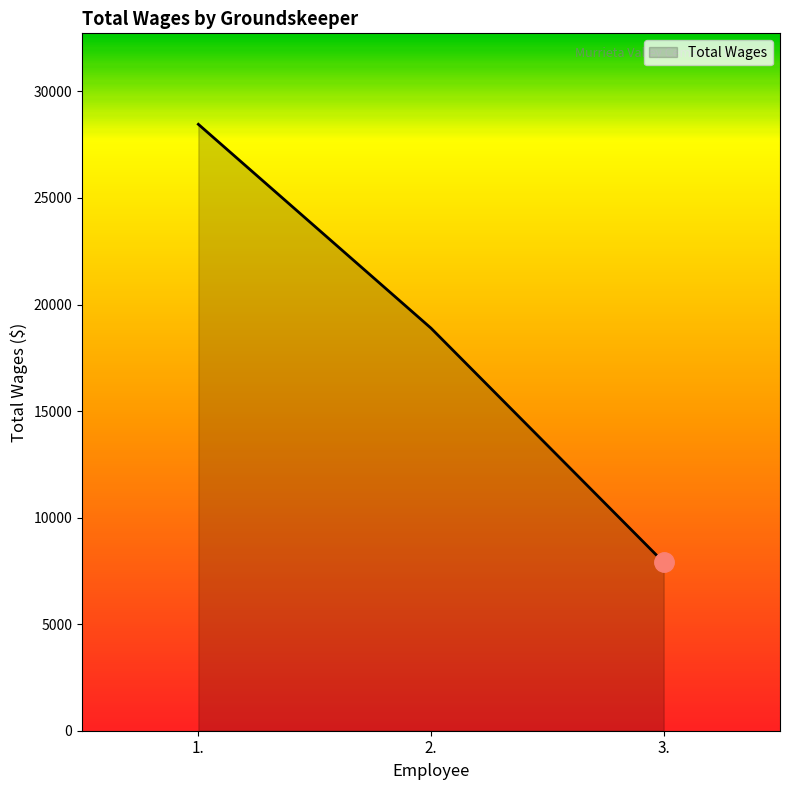

How many values are below 18890?

1